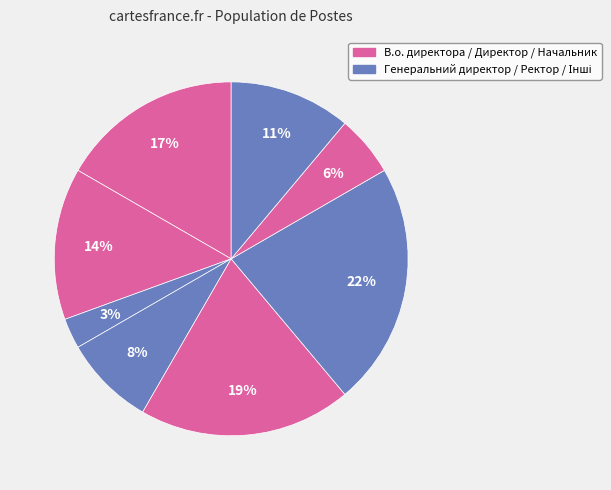

How many segments does this pie chart have?

8